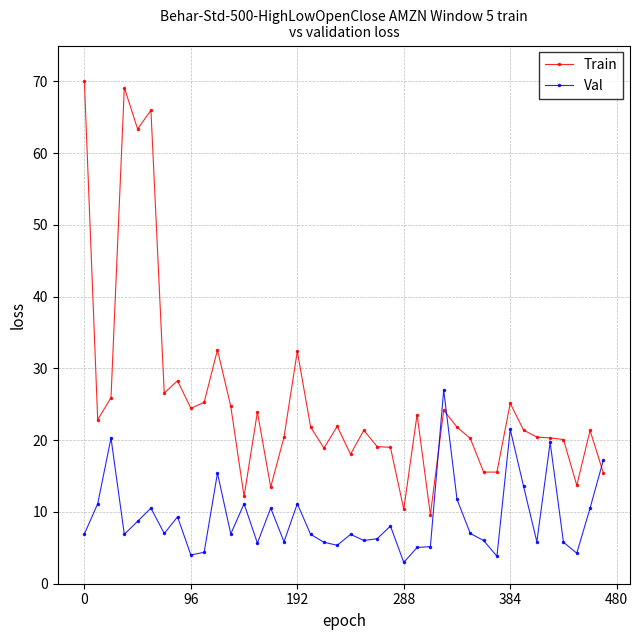

What is the value of the Train point at the 27th from the left?

9.6